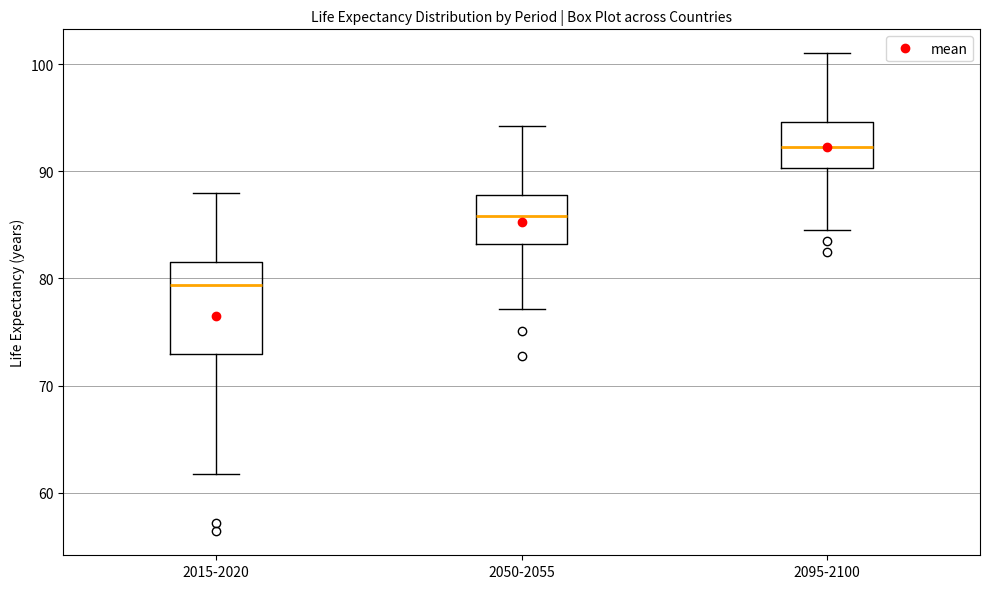

Reading left to right, transcribe this box plot: for each box, give where its median line is, the range the box spans, and where its two whiskers end, as read against the y-axis. The values are not printed on the chart, so give them approximately, as read against the axis.

2015-2020: median 79, box 73 to 82, whiskers 62 to 88
2050-2055: median 86, box 83 to 88, whiskers 77 to 94
2095-2100: median 92, box 90 to 95, whiskers 84 to 101